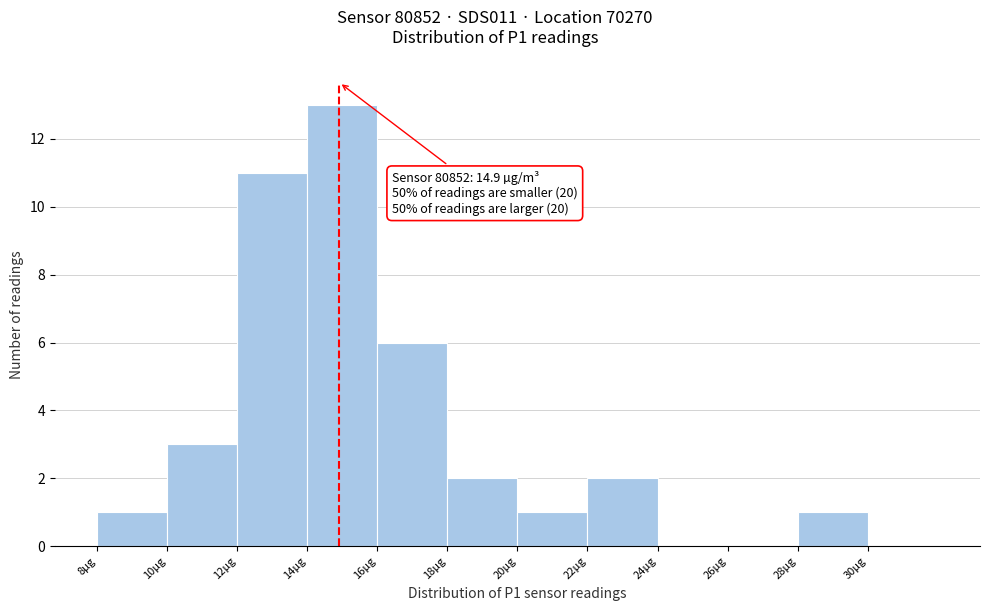

Which range on the x-axis has the tallest bar?

14 to 16